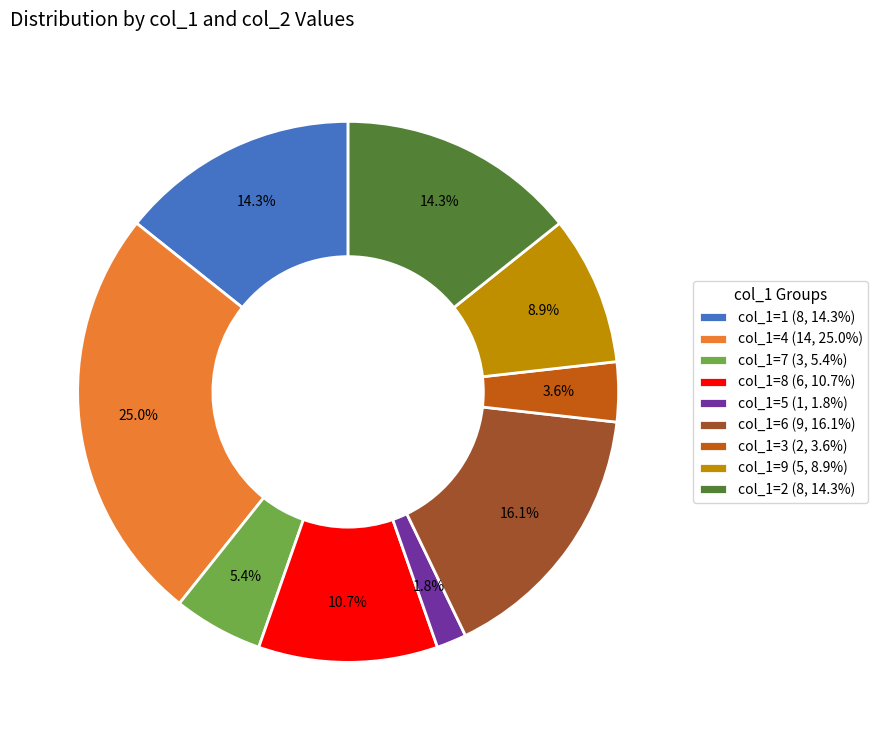

What portion of the pie excludes col_1=4 (14, 25.0%)?

75.0%